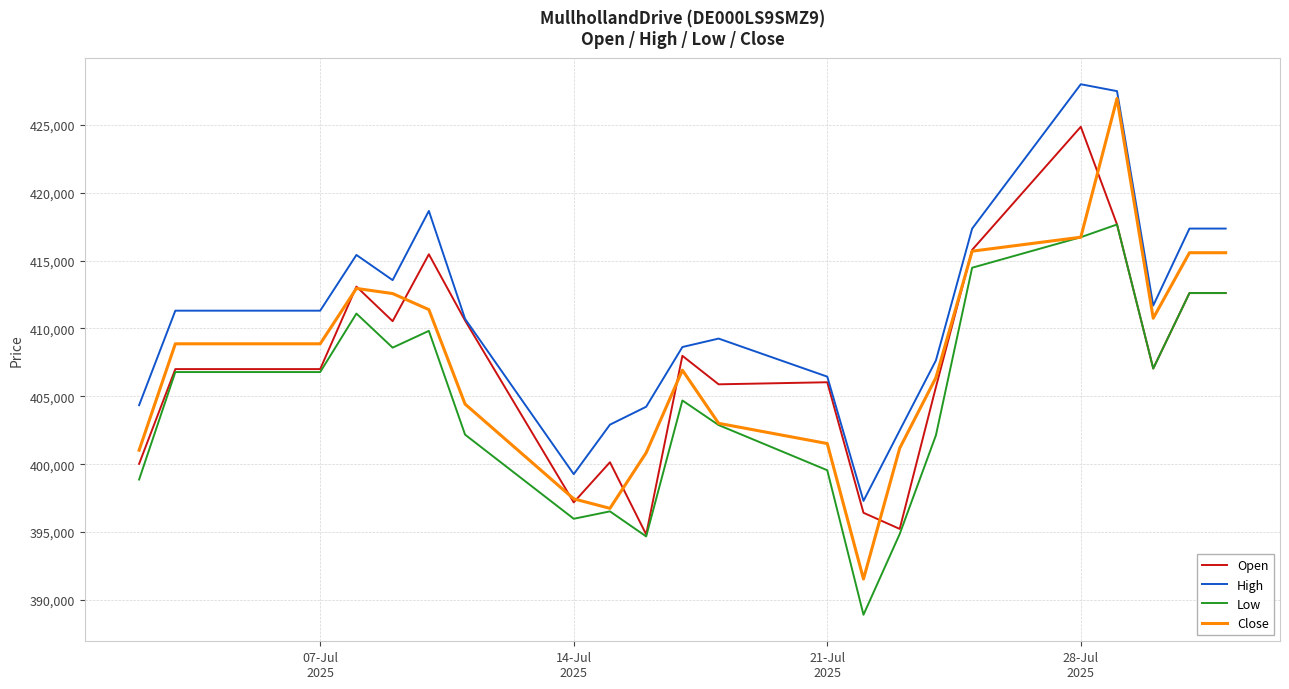

Which series has the widest spread of values?

Close